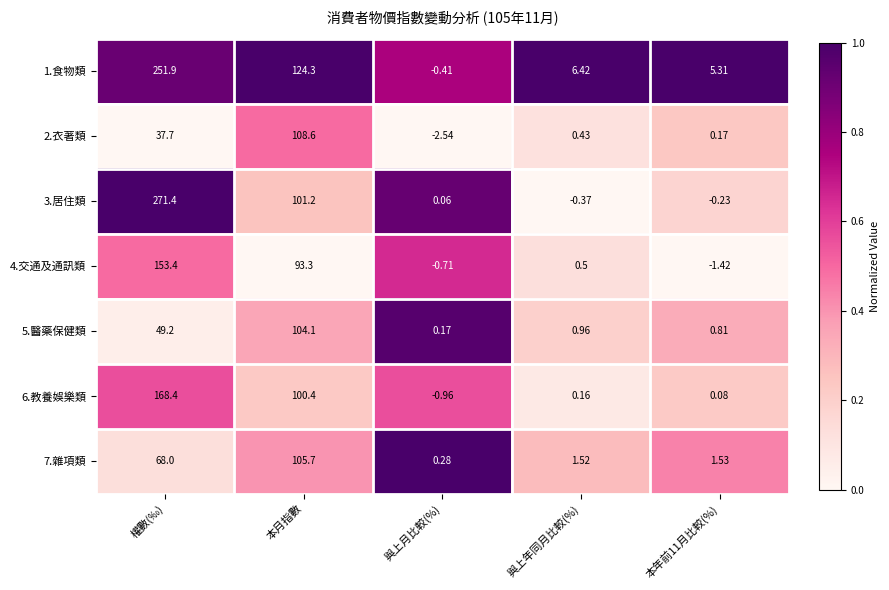

Where does the 2.衣著類 series first go above 0?

權數(‰)